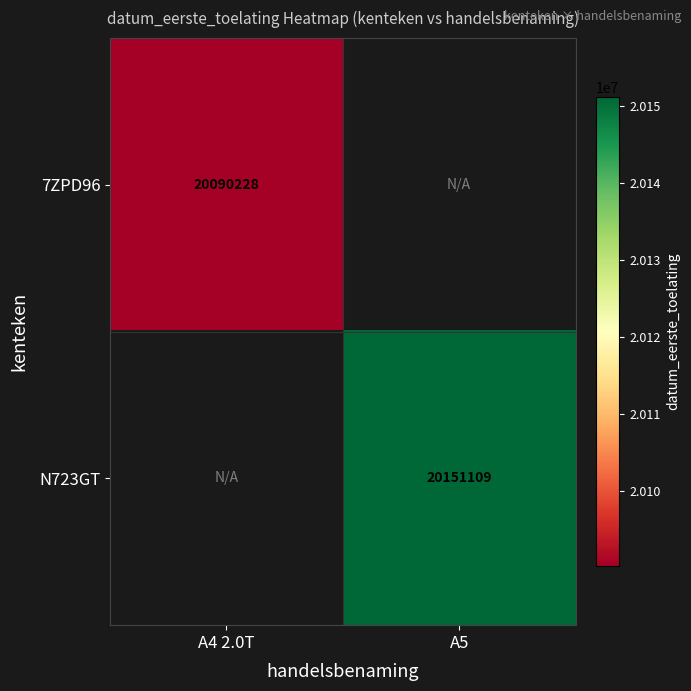

How many data points does each series have?

2